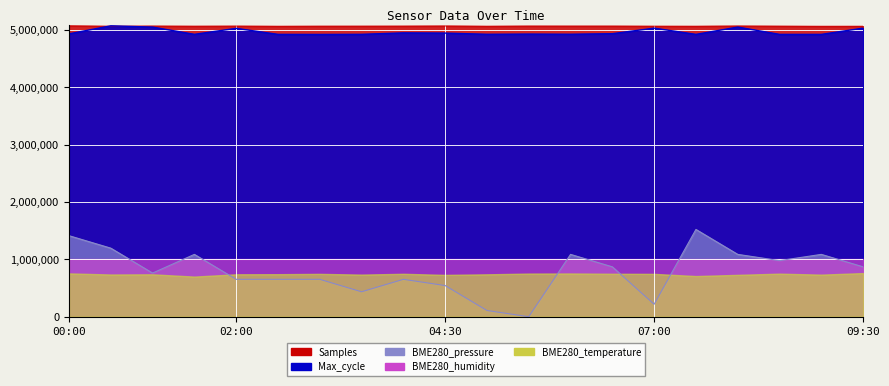

What is the difference between the highest and lowest values at 04:30?

4523220.0